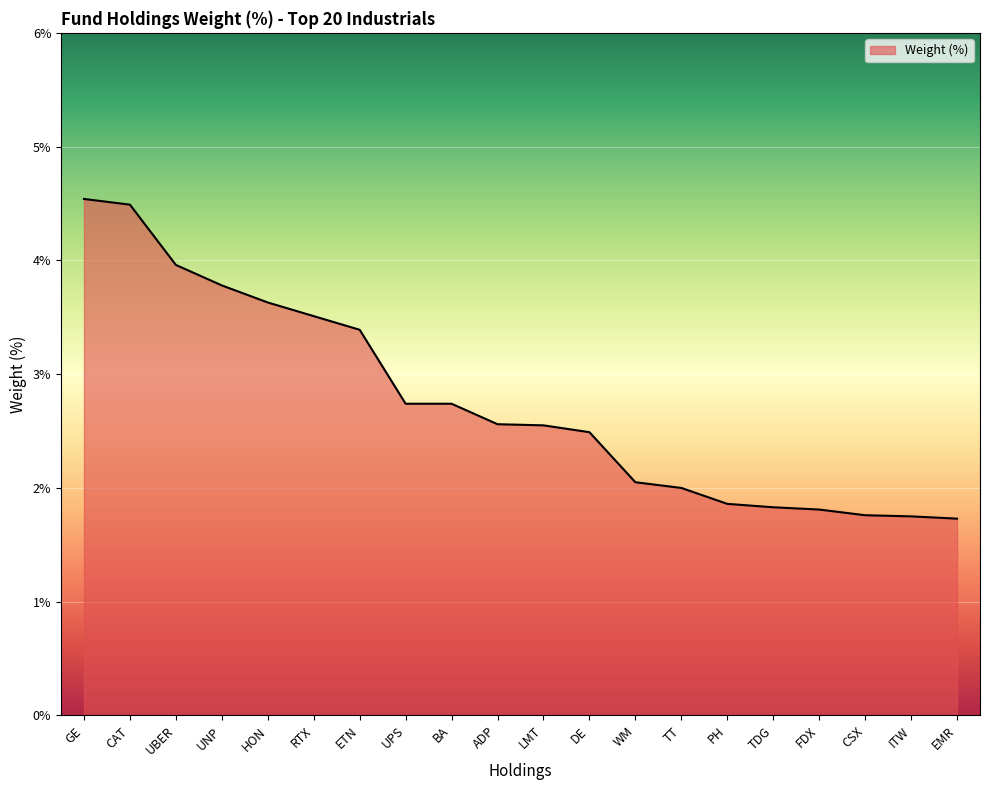

What is the sum of the values at FDX and EMR?

3.5